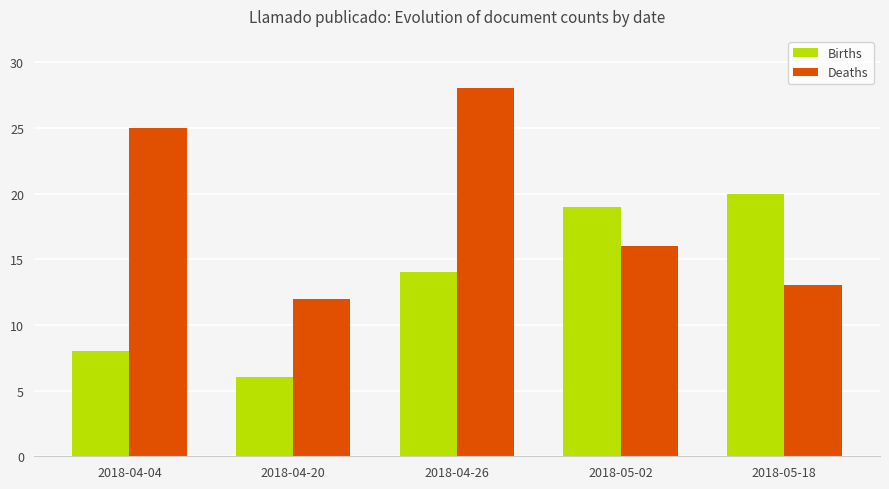

Rank the series by their maximum value, from highest to lowest.

Deaths, Births